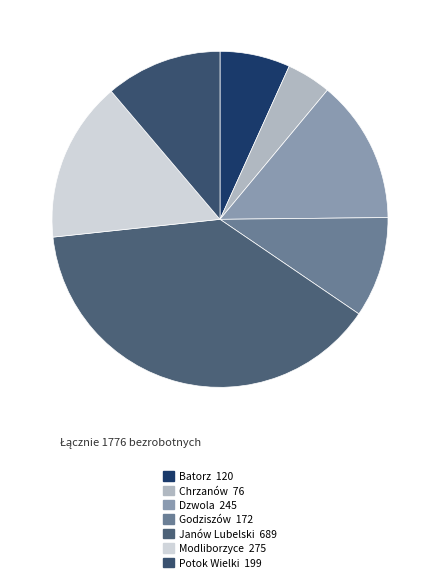

How many slices are in this pie chart?

7